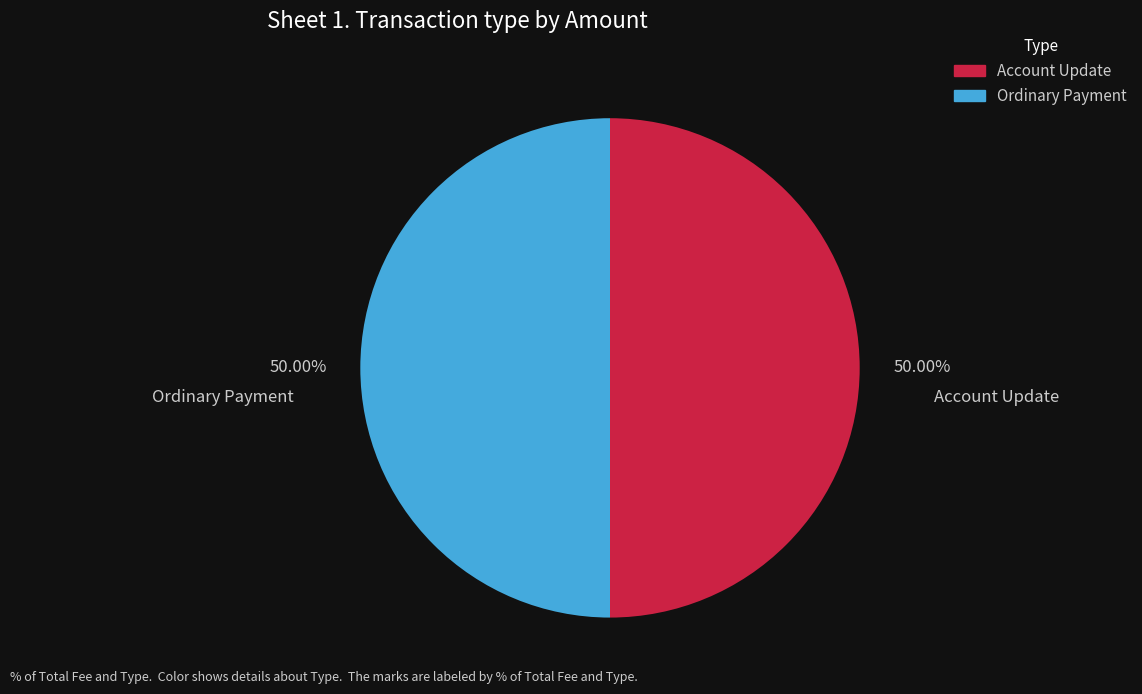

Do Ordinary Payment and Account Update together represent more than half of the pie?

Yes